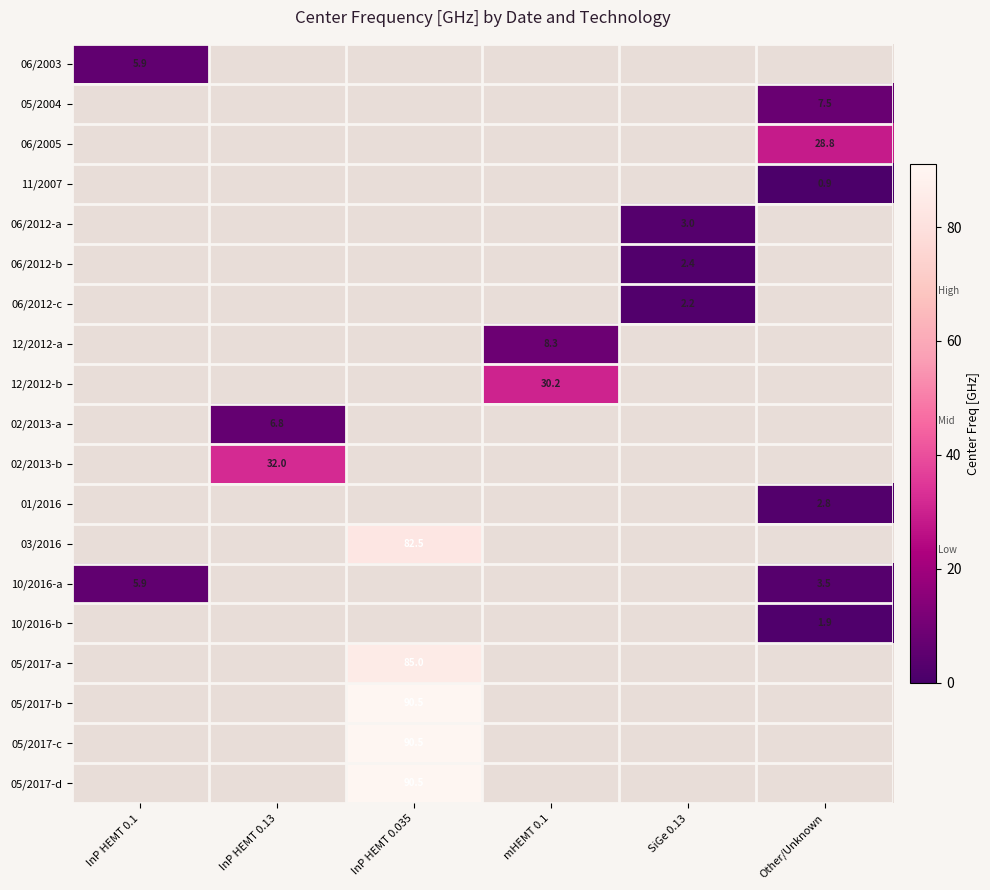

Is it true that 01/2016 equals 4.7 at Other/Unknown?

False